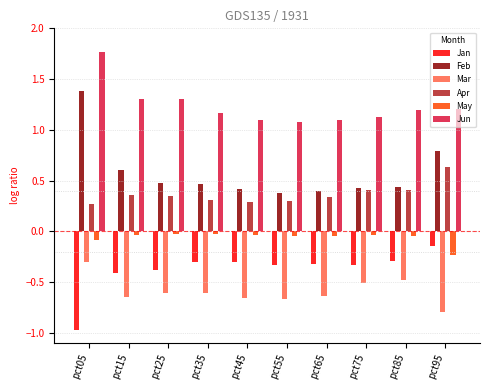

At how many categories does at least one series exceed 1?

10